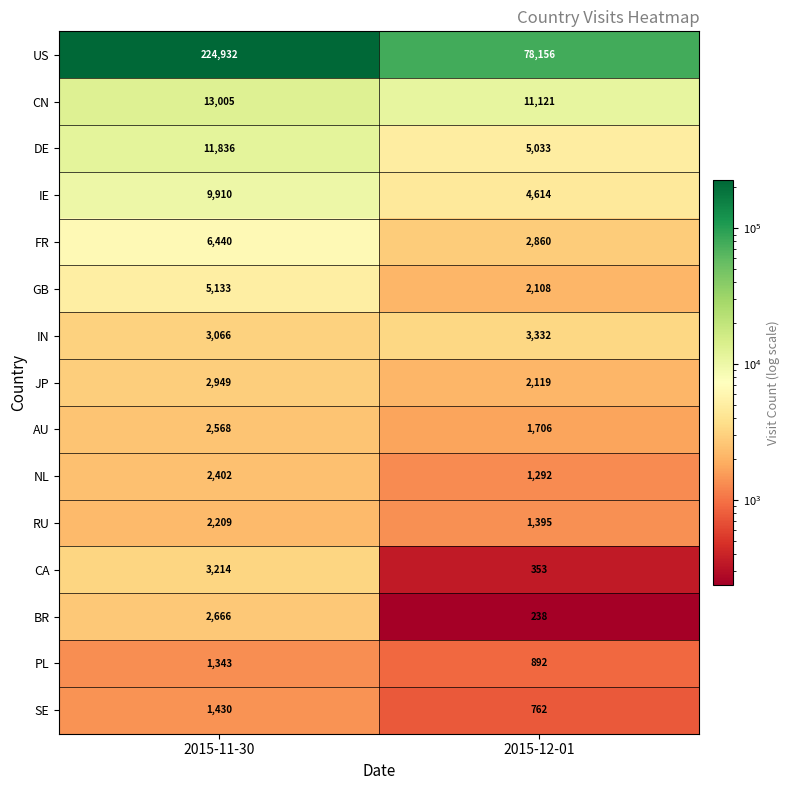

The value of NL at 2015-12-01 is 1832. True or false?

False